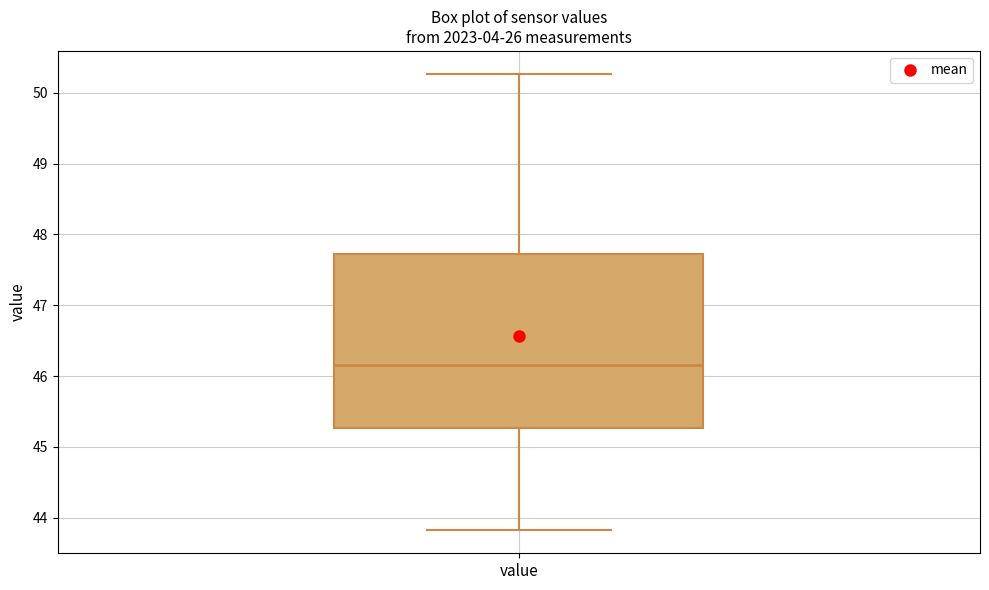

Where does the lower whisker of the box for value end on the y-axis? The values are not printed on the chart, so give them approximately, as read against the axis.

43.8